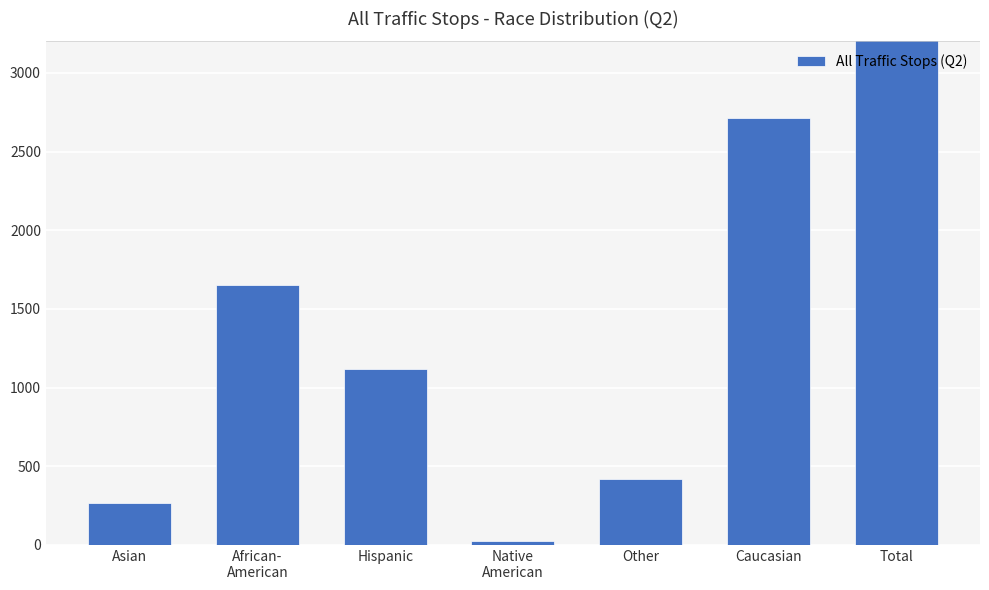

Reading right to left, transcribe all the data shown in this chart.

6194	2716	417	26	1121	1649	265